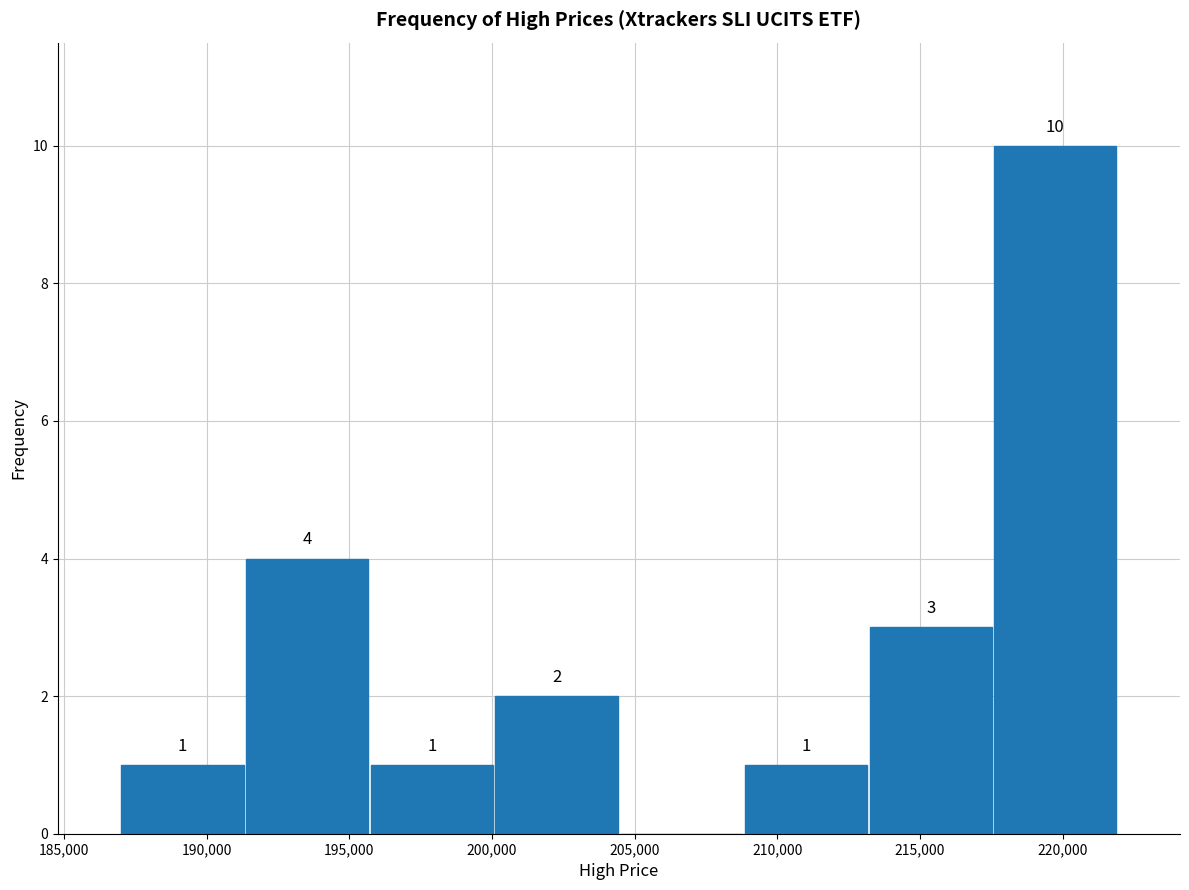

Over which range of the x-axis is the bar tallest?

217500 to 222000